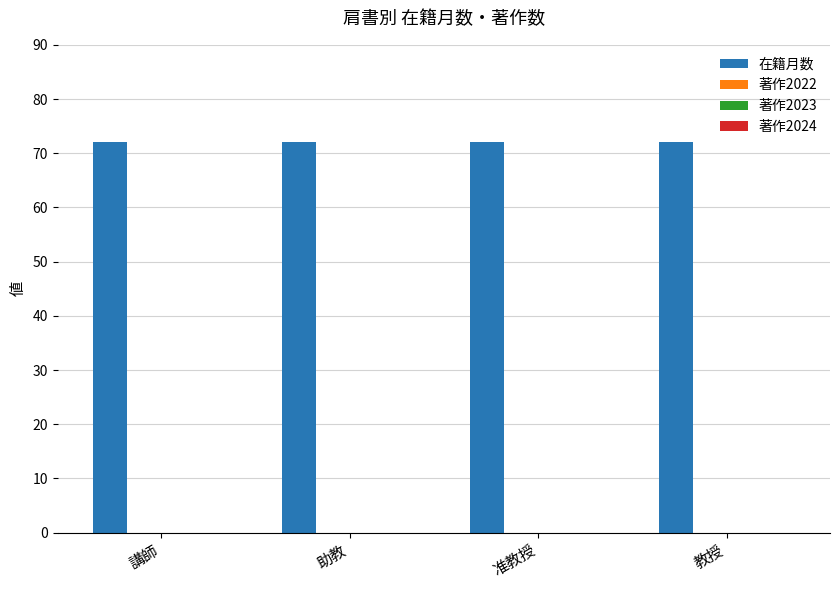

Which category has the lowest value in the 著作2024 series?

講師